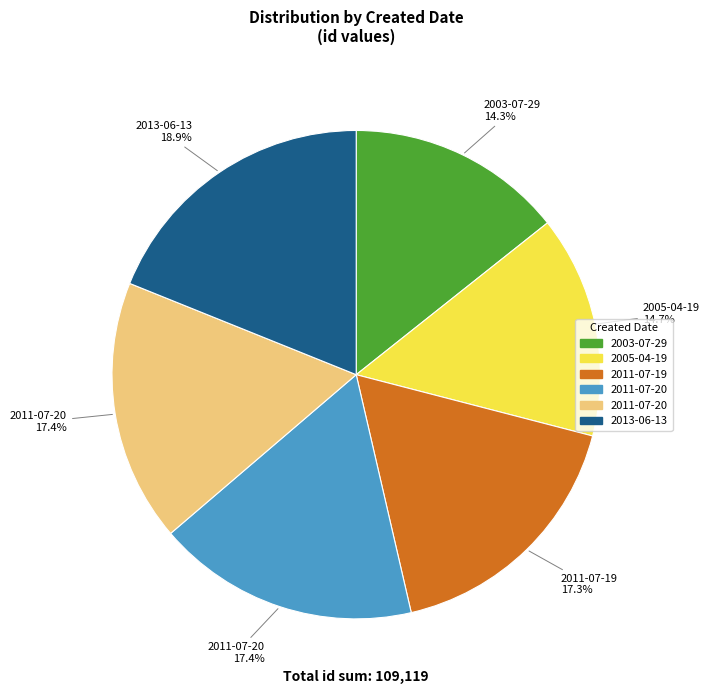

Is there any slice that represents more than half of the pie?

No